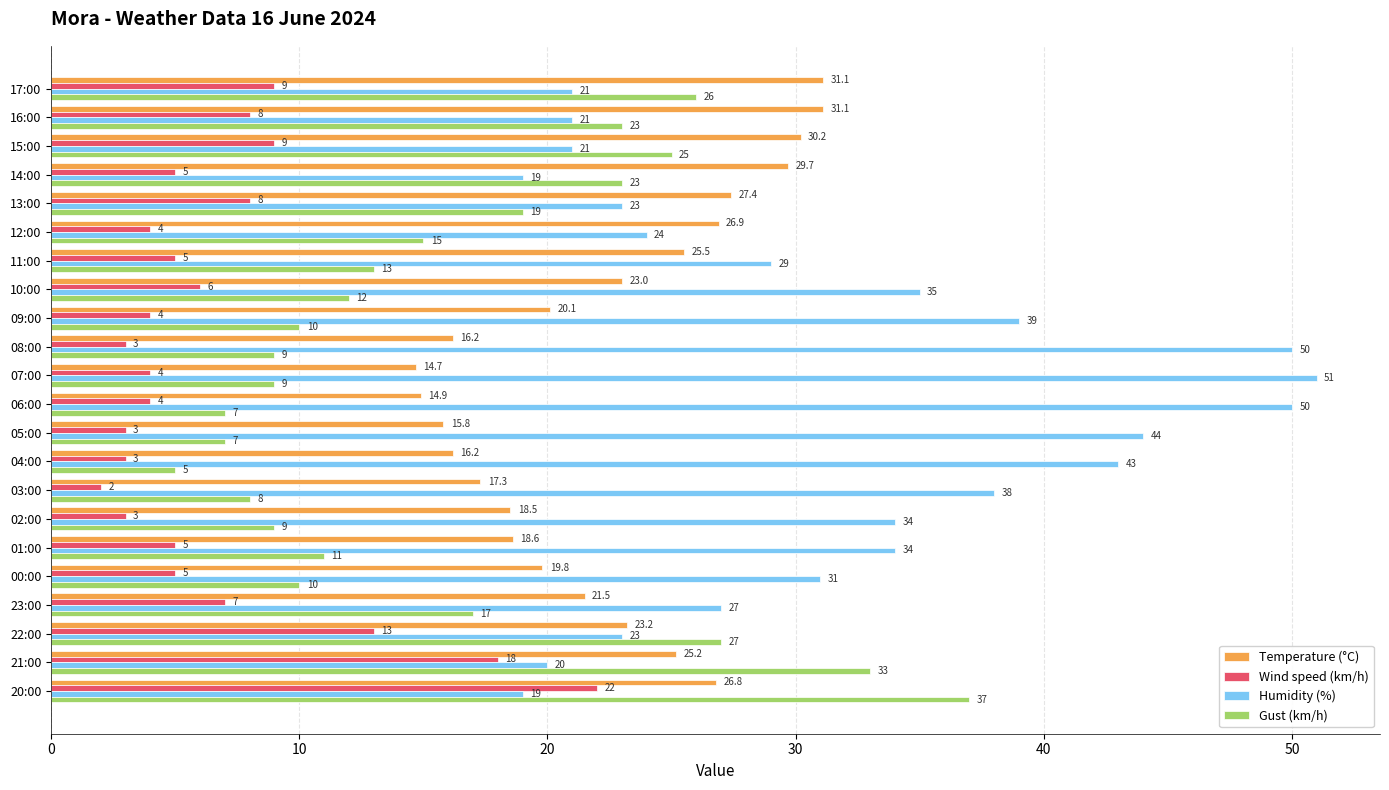

Rank the series by their maximum value, from highest to lowest.

Humidity (%), Gust (km/h), Temperature (°C), Wind speed (km/h)